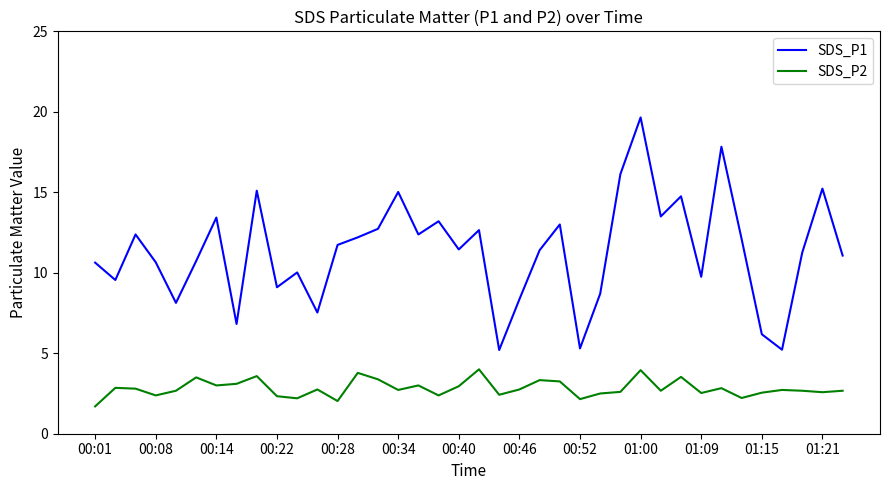

What is the maximum value for SDS_P2?

4.0